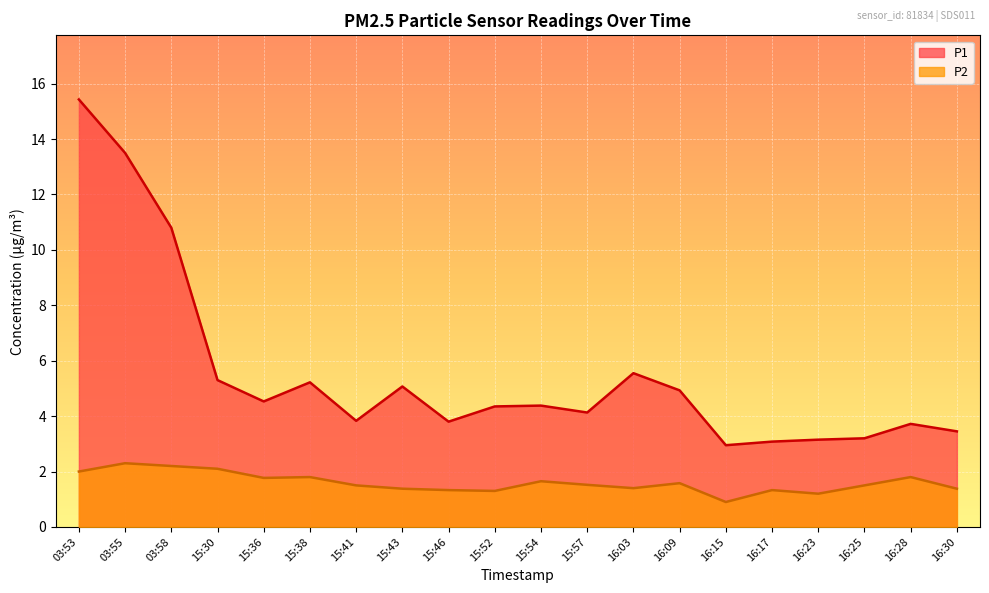

How many data points does each series have?

20